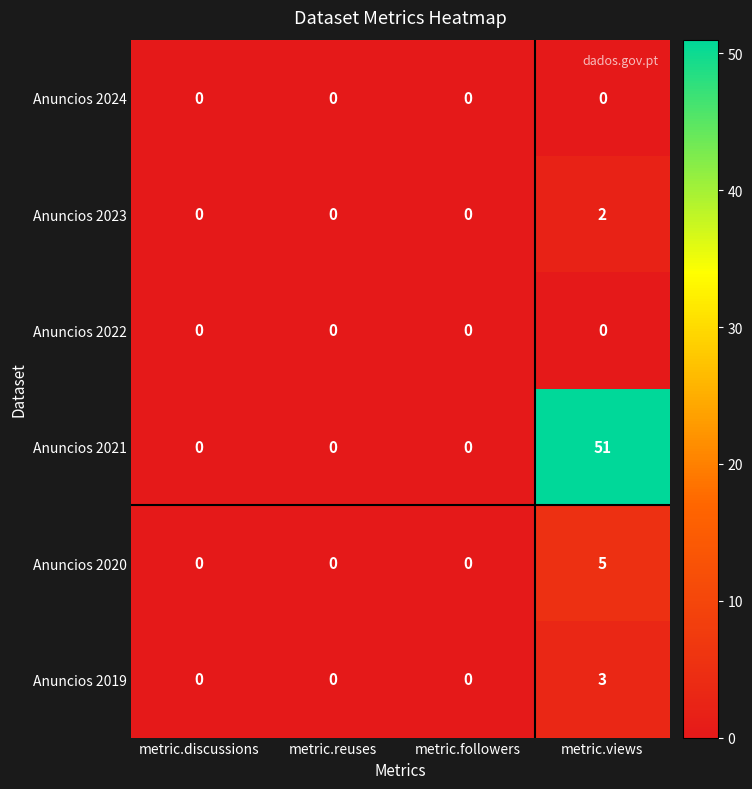

Reading left to right, transcribe all the data shown in this chart.

Anuncios 2024: metric.discussions=0	metric.reuses=0	metric.followers=0	metric.views=0
Anuncios 2023: metric.discussions=0	metric.reuses=0	metric.followers=0	metric.views=2
Anuncios 2022: metric.discussions=0	metric.reuses=0	metric.followers=0	metric.views=0
Anuncios 2021: metric.discussions=0	metric.reuses=0	metric.followers=0	metric.views=51
Anuncios 2020: metric.discussions=0	metric.reuses=0	metric.followers=0	metric.views=5
Anuncios 2019: metric.discussions=0	metric.reuses=0	metric.followers=0	metric.views=3